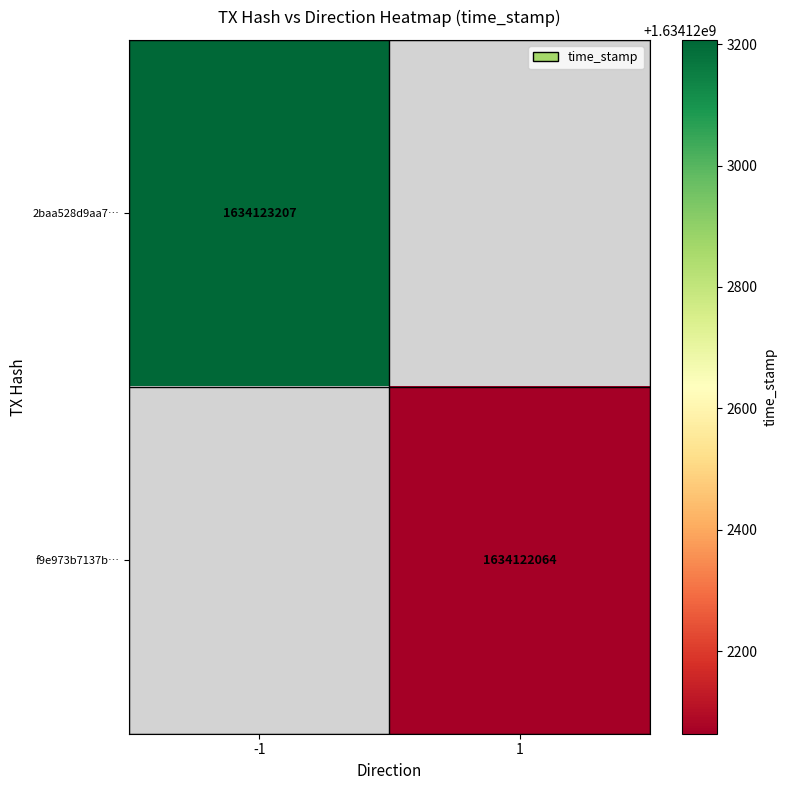

Is it true that 2baa528d9aa7b68fbb59c43148eaa469e8fc02a equals -1 at 0?

True